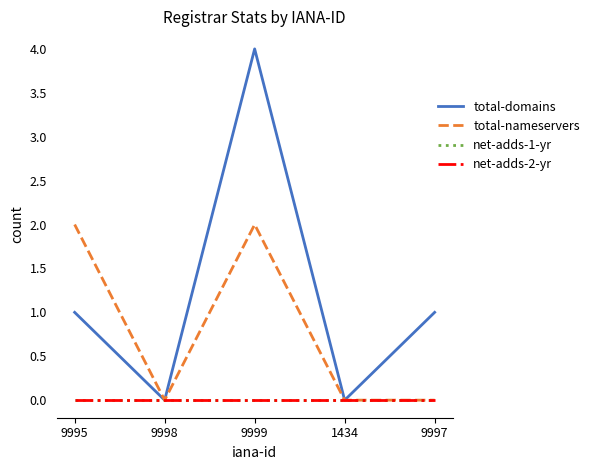

Reading left to right, list all the values displayed in this chart.

total-domains: 1	0	4	0	1
total-nameservers: 2	0	2	0	0
net-adds-1-yr: 0	0	0	0	0
net-adds-2-yr: 0	0	0	0	0